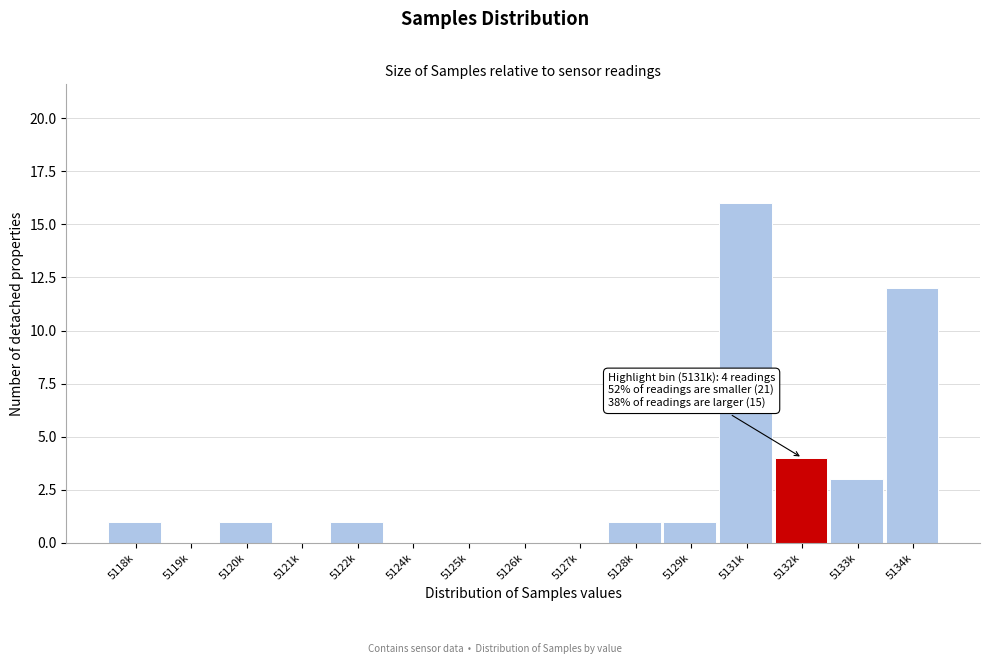

Reading left to right, list all the values displayed in this chart.

5118k=1	5119k=0	5120k=1	5121k=0	5122k=1	5124k=0	5125k=0	5126k=0	5127k=0	5128k=1	5129k=1	5131k=16	5132k=4	5133k=3	5134k=12